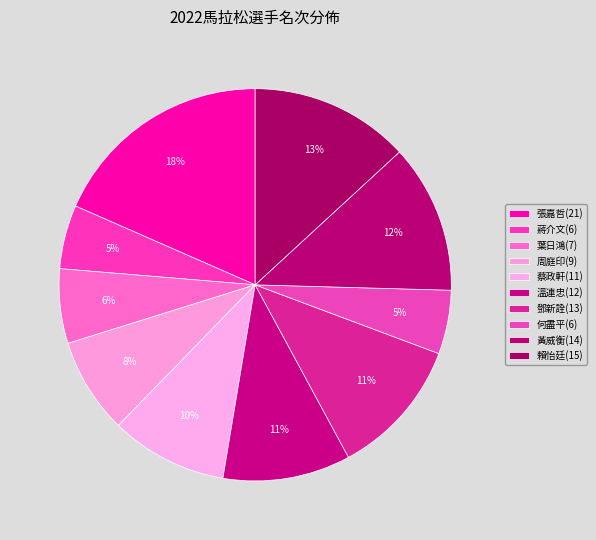

To the nearest percent, what is the average slice percentage?

10%